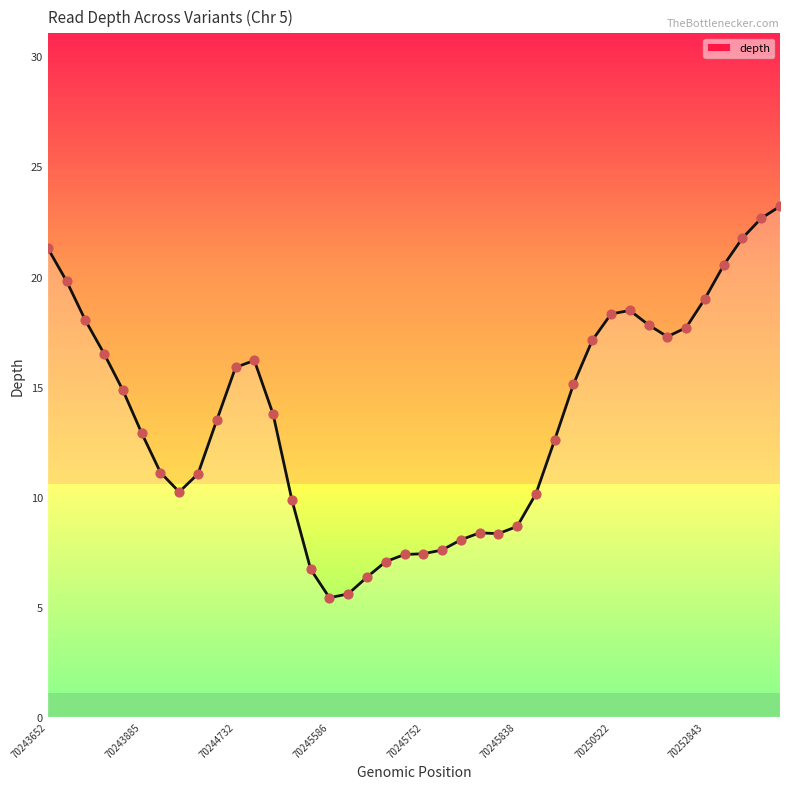

What is the maximum value shown in the chart?

23.2